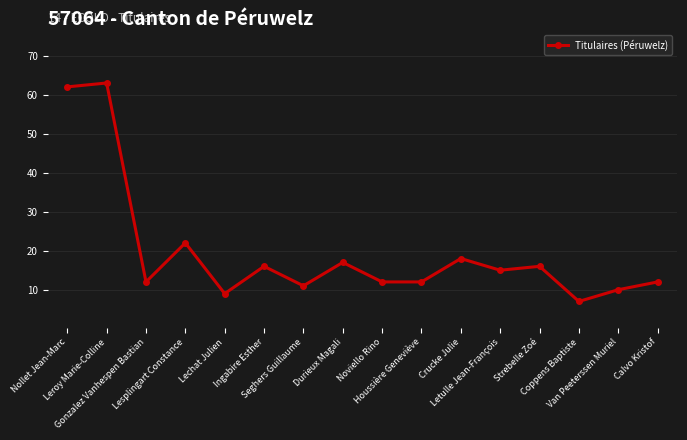

Which category has the highest value across all series?

Leroy Marie-Colline